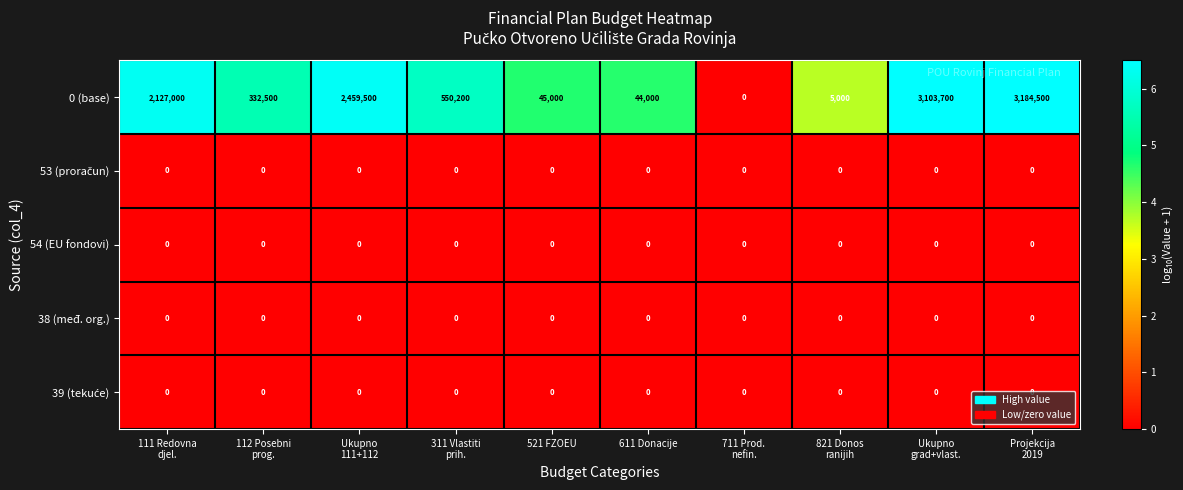

What is the greatest value displayed?

3184500